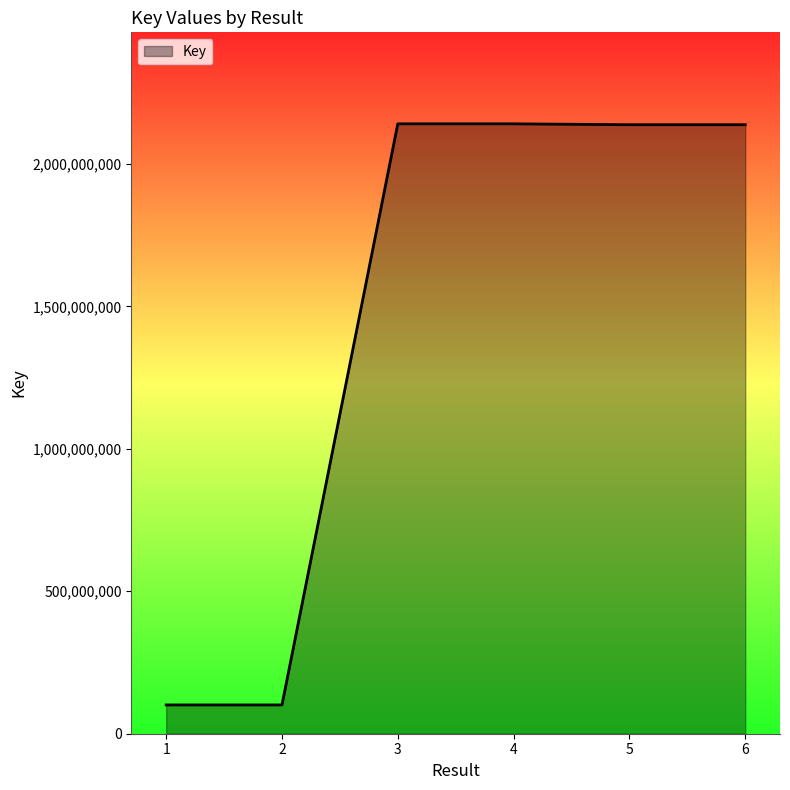

Count the number of categories in the chart.

6